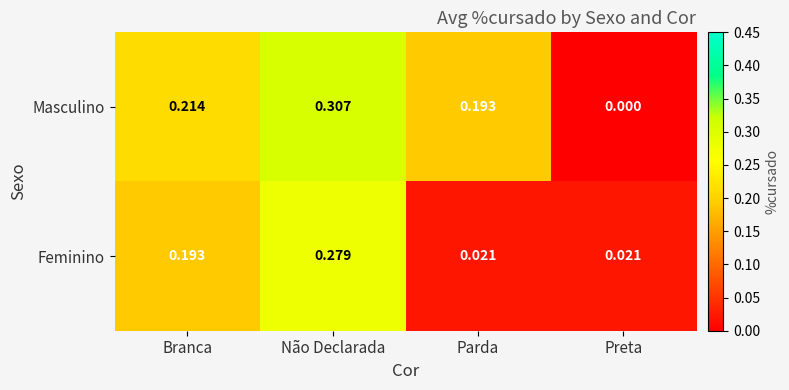

At which category does the chart reach its peak across all series?

Não Declarada